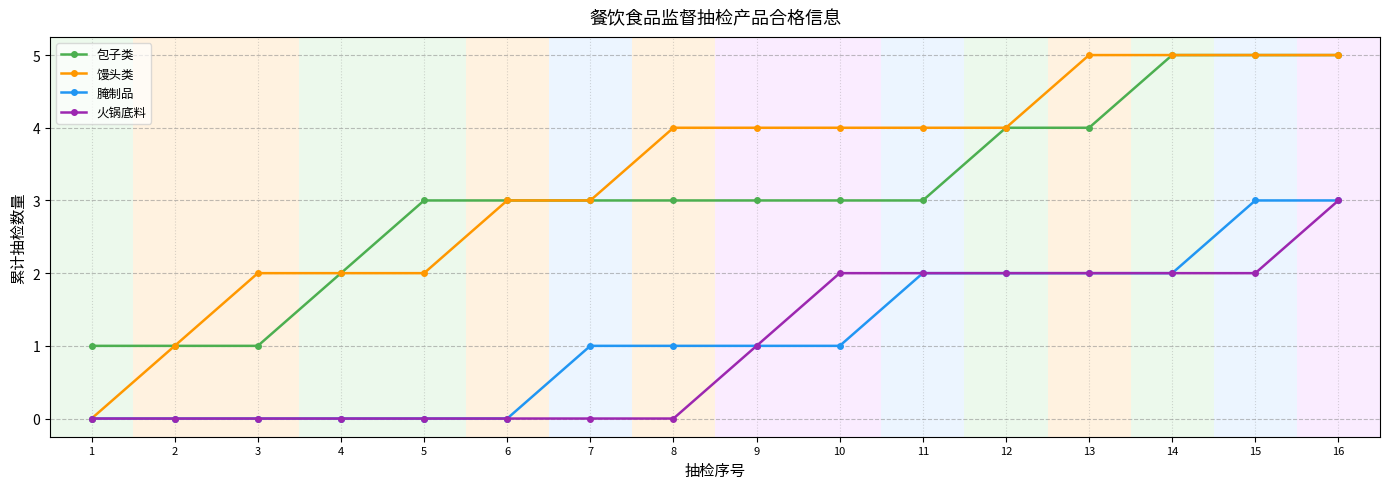

What is the approximate value of 包子类 at 15?

5